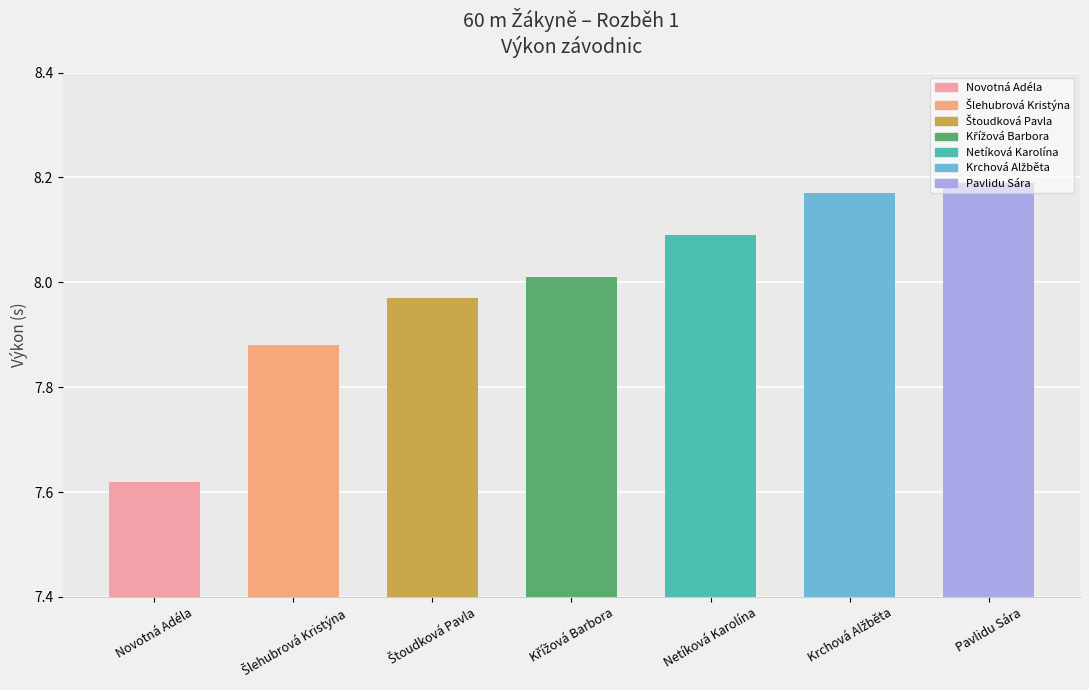

Where is the data nearest to the value 7?

Novotná Adéla